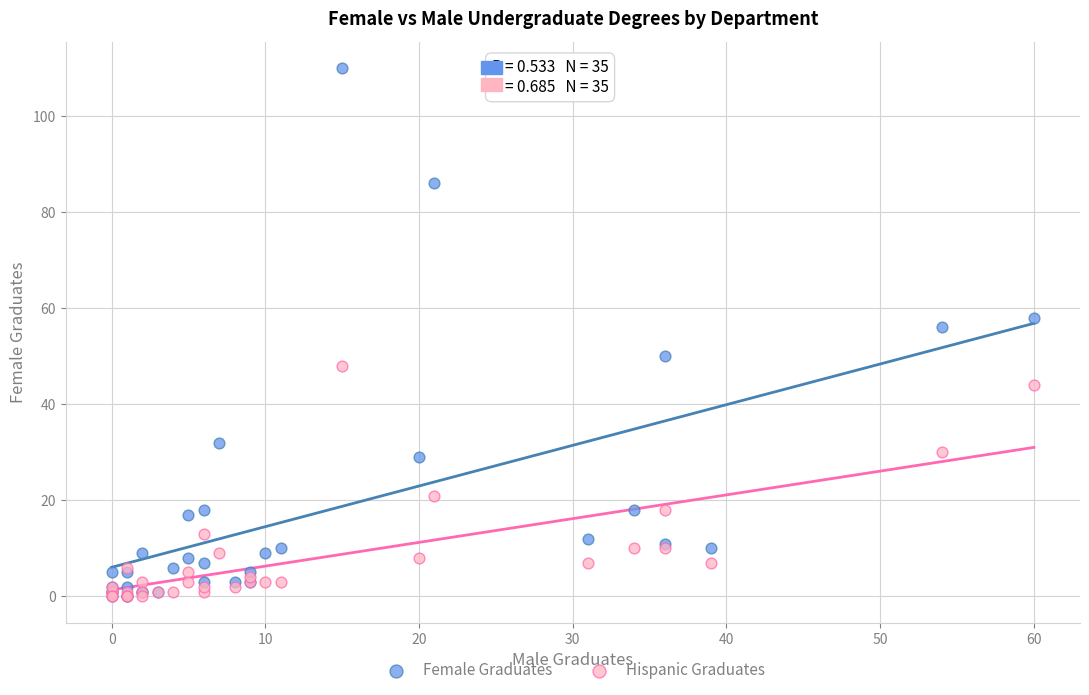

In the Hispanic Graduates series, what Y value is closest to 24?

21